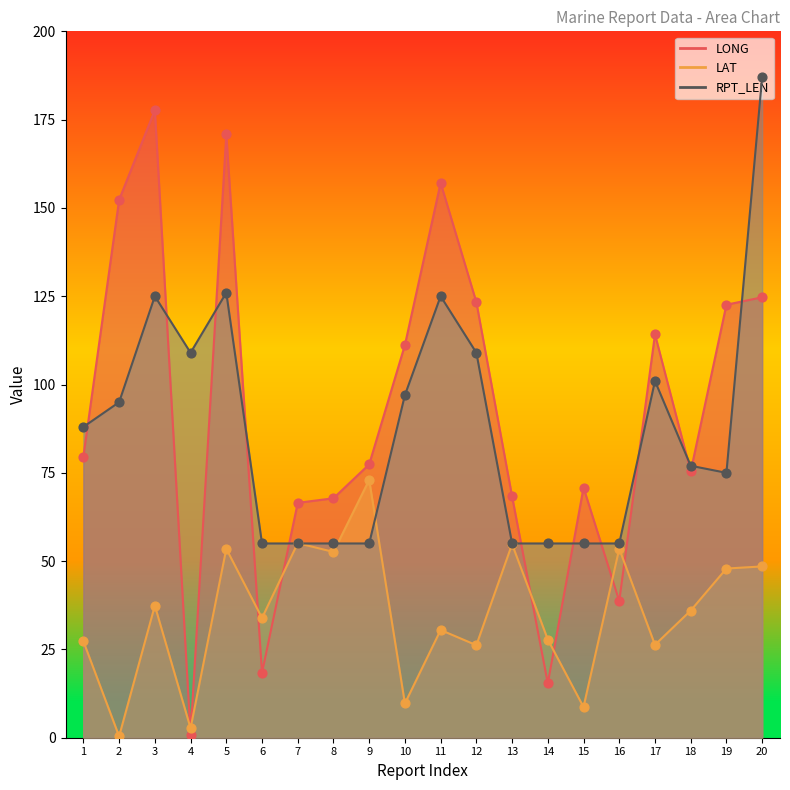

Is the value of LONG at 12 greater than the value of LAT at 15?

Yes